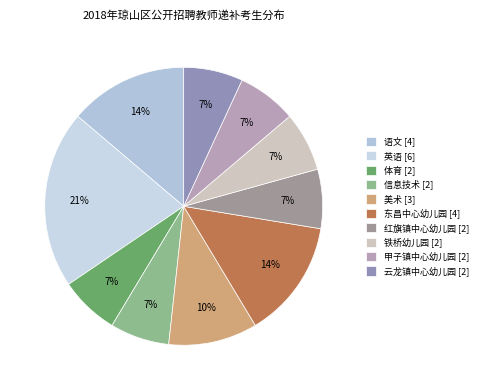

Is it true that 甲子镇中心幼儿园 is 1% of the pie?

False